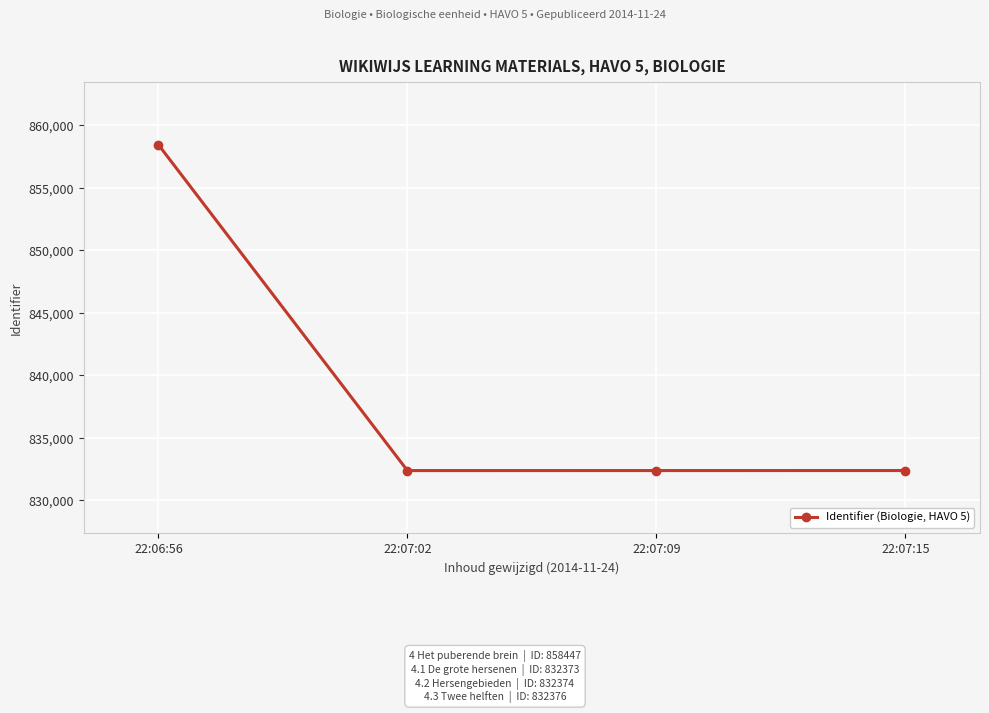

What position from the right is 22:06:56?

4